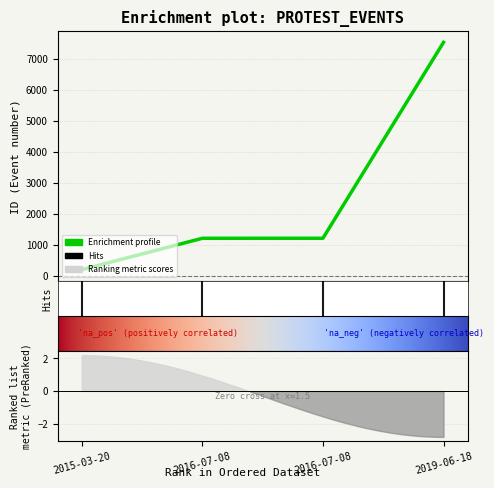

Does the chart display data point markers on the line(s)?

No